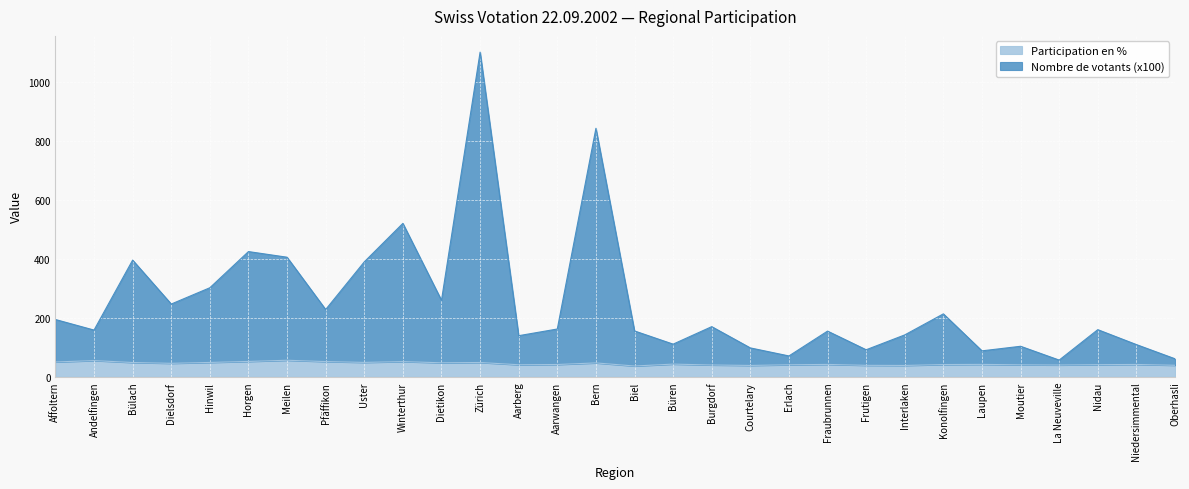

What is the total value across all series at Horgen?

425.1